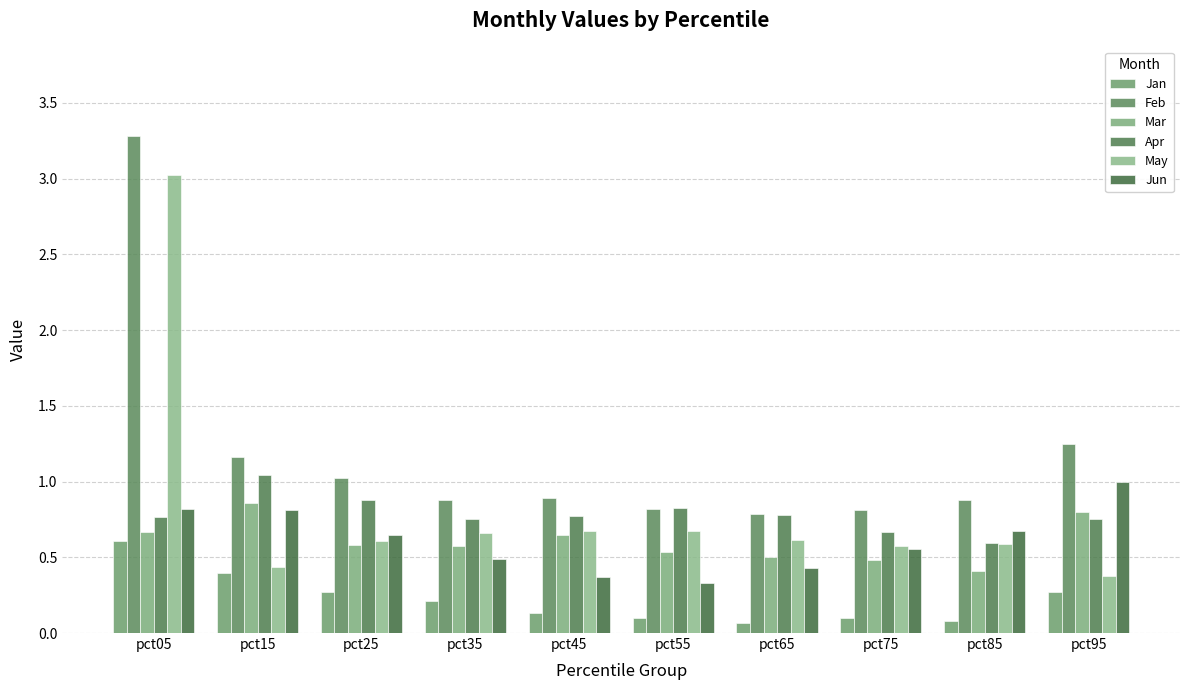

What is the value of the Jun bar at the 8th from the left?

0.6